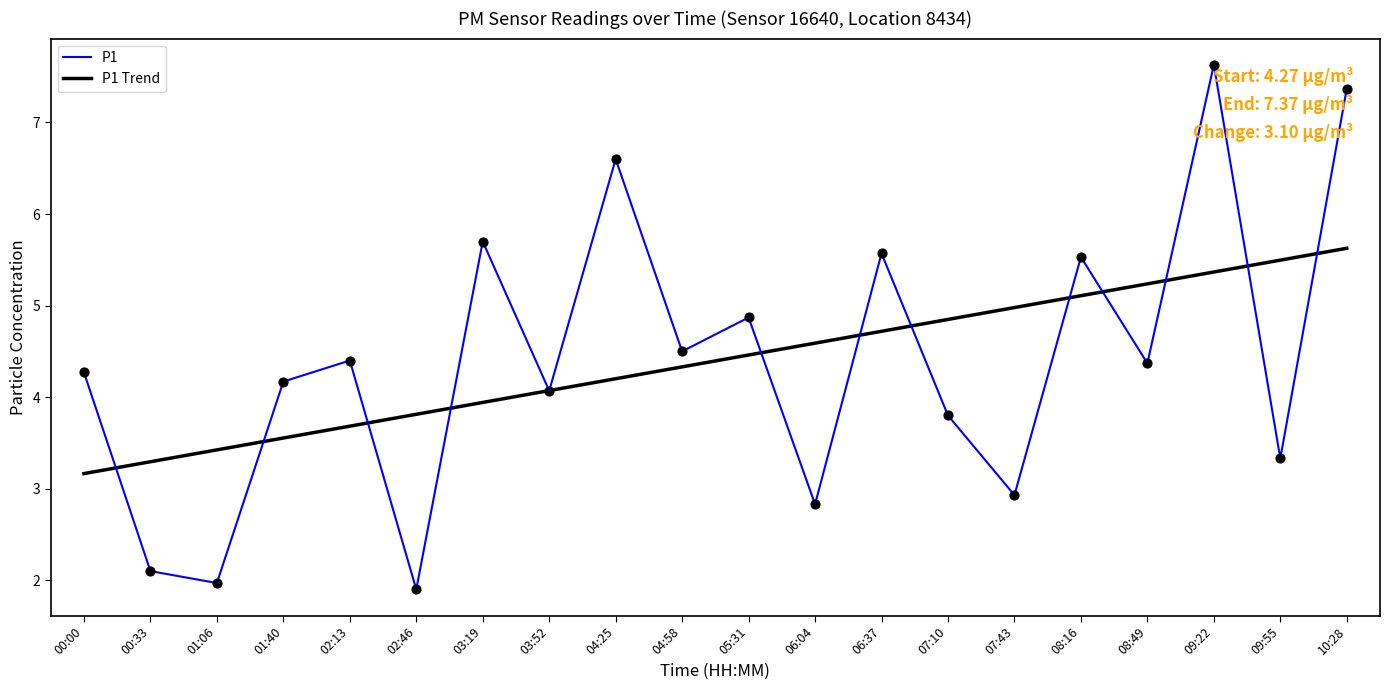

Is the value of P1 Trend at 09:55 greater than the value of P1 at 00:33?

Yes